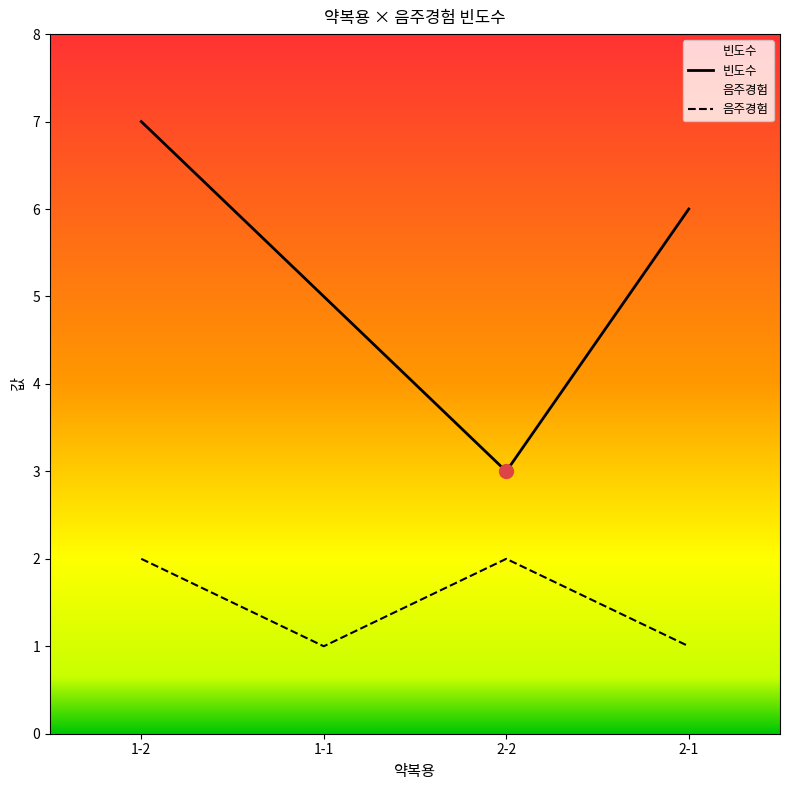

What is the value of the 빈도수 point at the 3rd from the left?

3